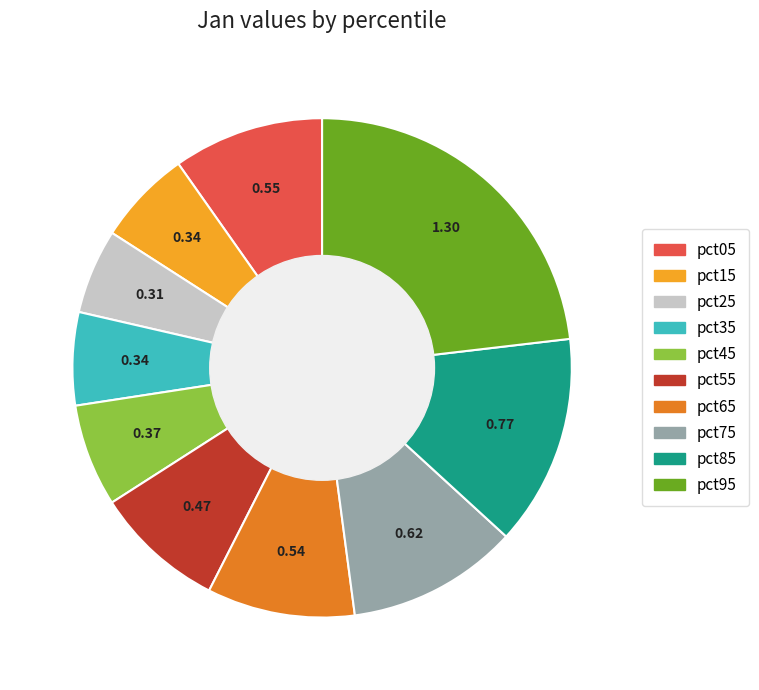

Between pct45 and pct05, which is larger?

pct05